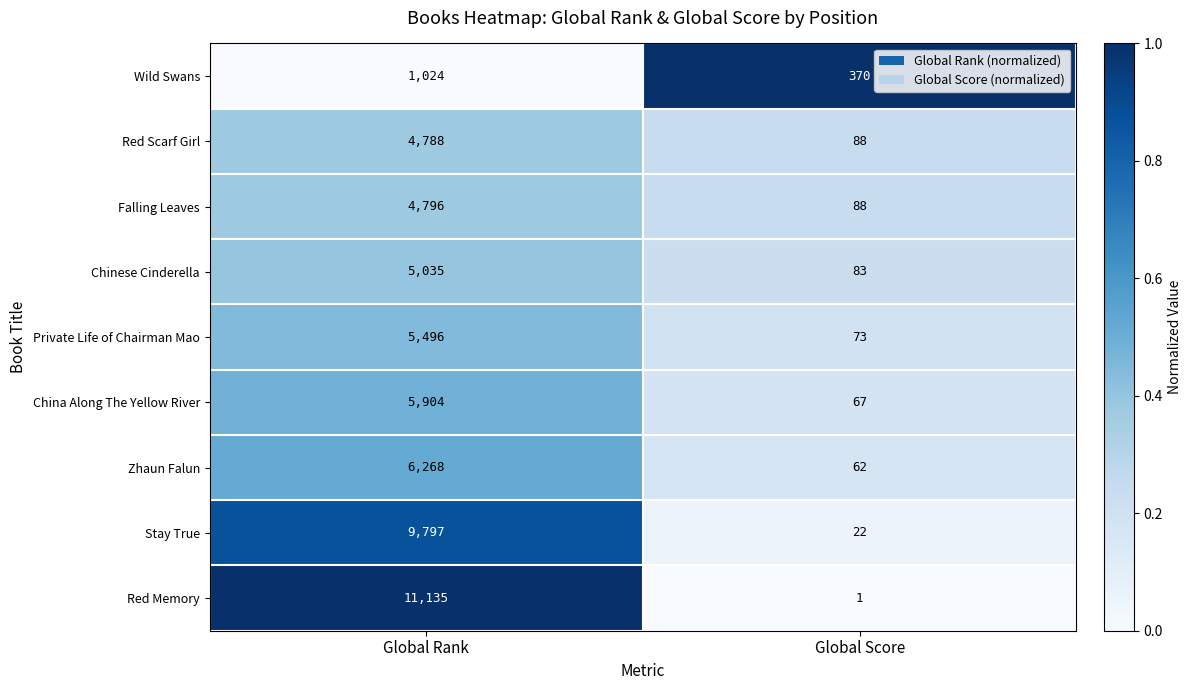

Reading left to right, extract all data points from this chart.

Wild Swans: 1024	370
Red Scarf Girl: 4788	88
Falling Leaves: 4796	88
Chinese Cinderella: 5035	83
Private Life of Chairman Mao: 5496	73
China Along The Yellow River: 5904	67
Zhaun Falun: 6268	62
Stay True: 9797	22
Red Memory: 11135	1